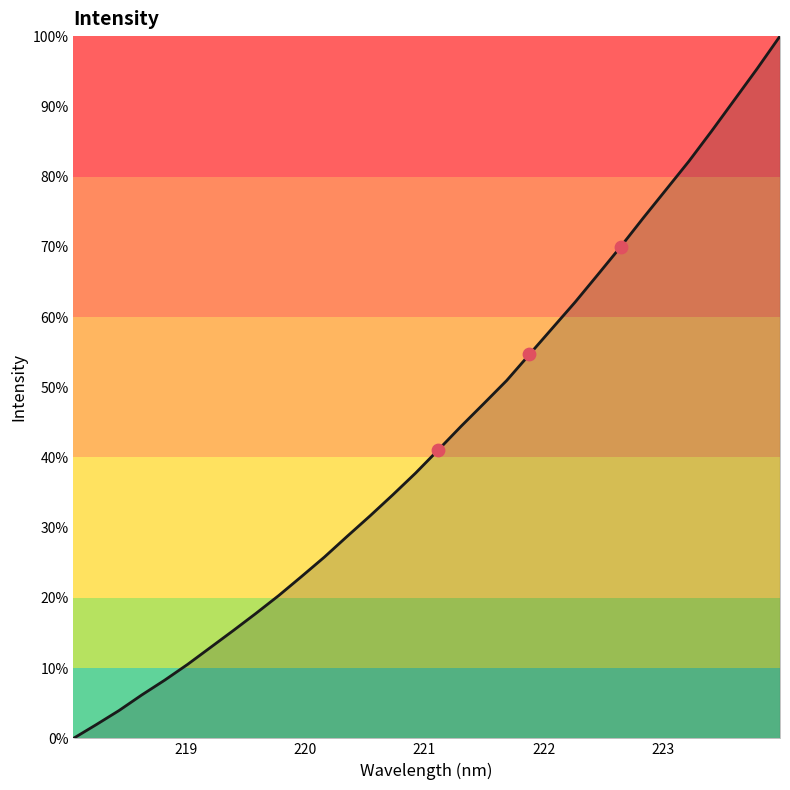

What is the difference between the maximum and minimum values?

100.0